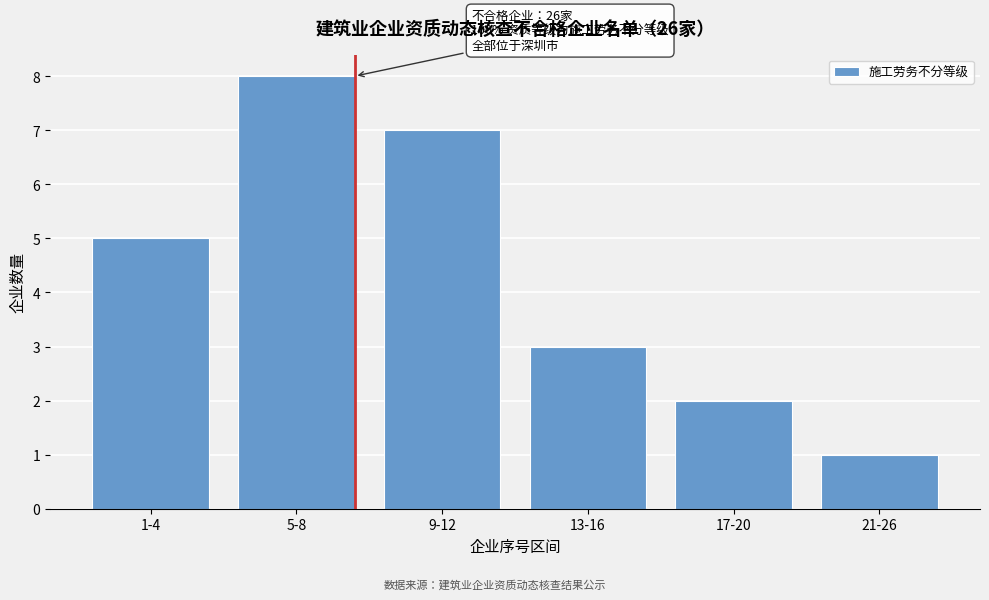

Reading left to right, list all the values displayed in this chart.

1-4=5	5-8=8	9-12=7	13-16=3	17-20=2	21-26=1